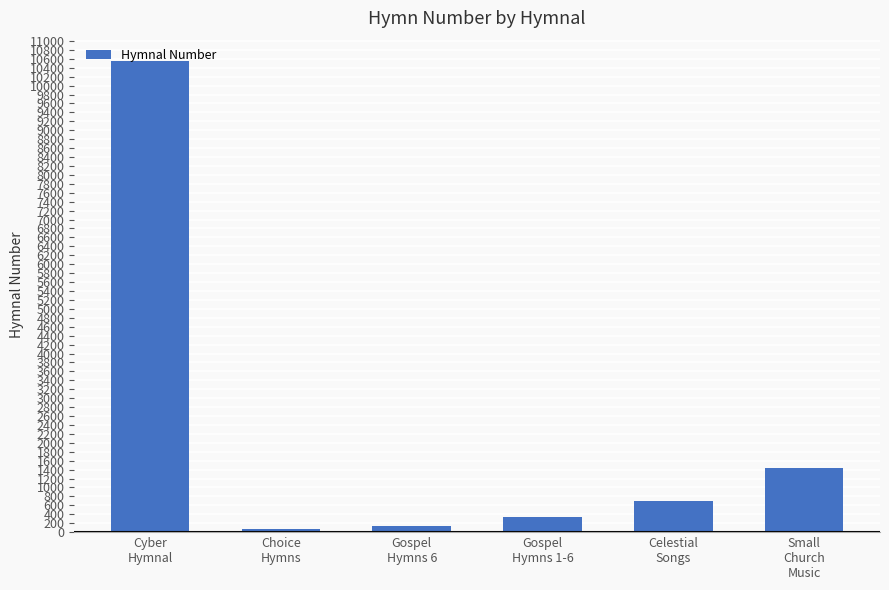

What is the approximate value at Gospel
Hymns 6, to the nearest 50?

150